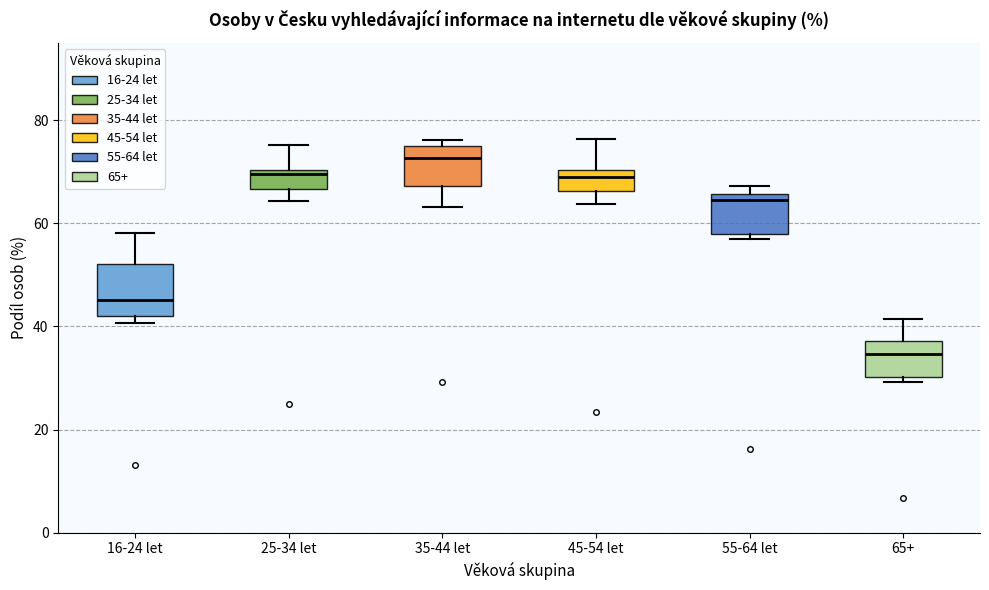

Which box has the lowest median line?

65+